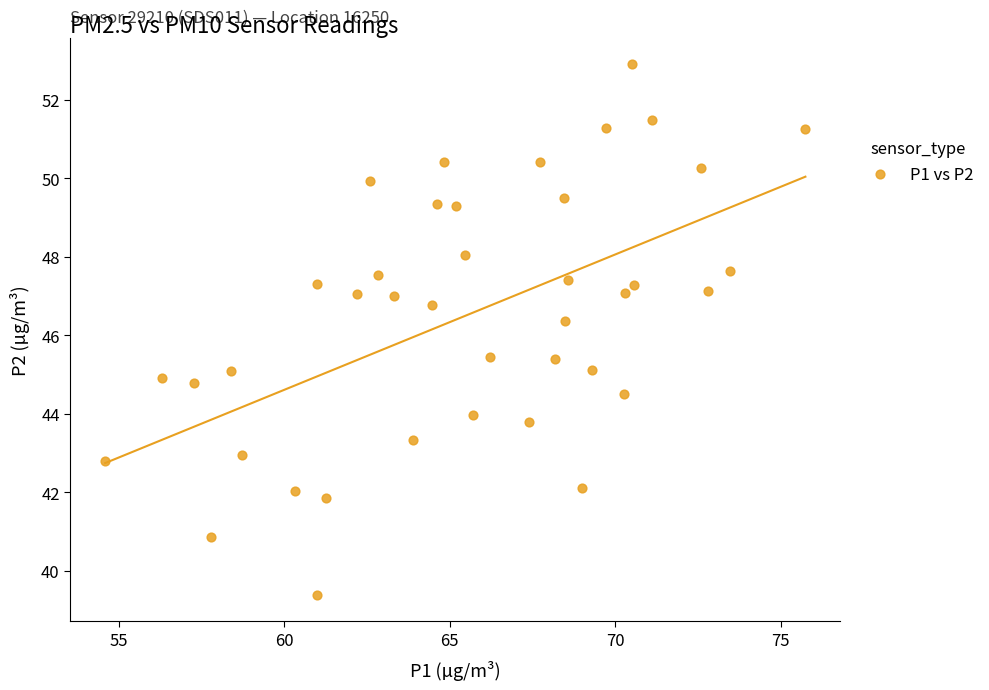

What Y value in the scatter plot is closest to 46?

46.4